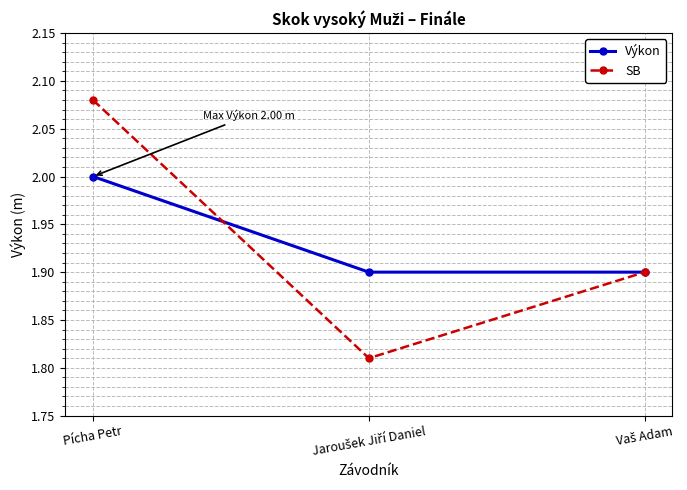

List the series in order of their peak value, highest first.

SB, Výkon